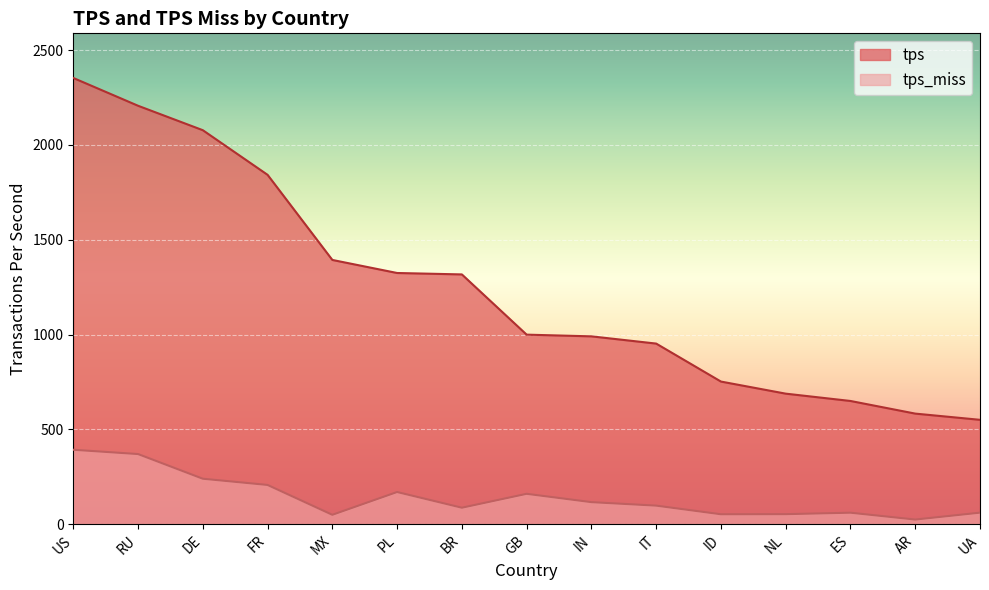

Is it true that tps_miss equals 239.8 at DE?

True